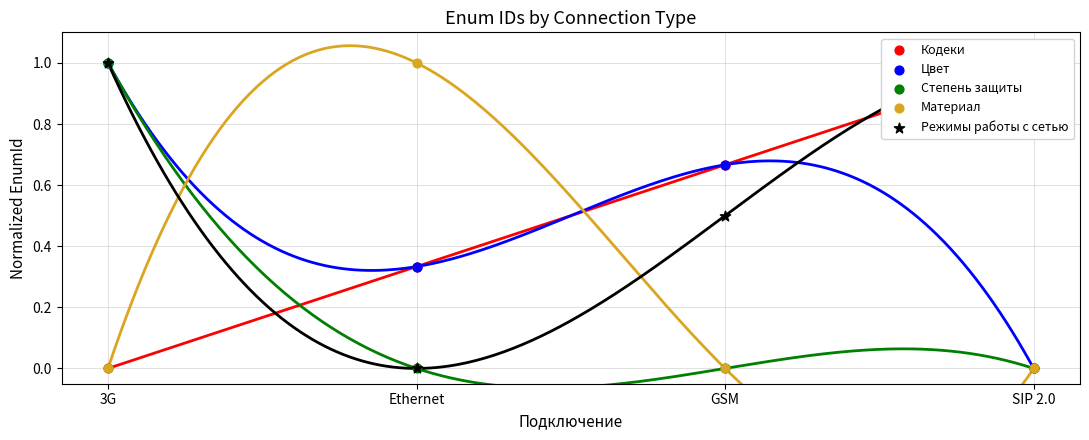

What is the total value across all series at 3G?

3.0